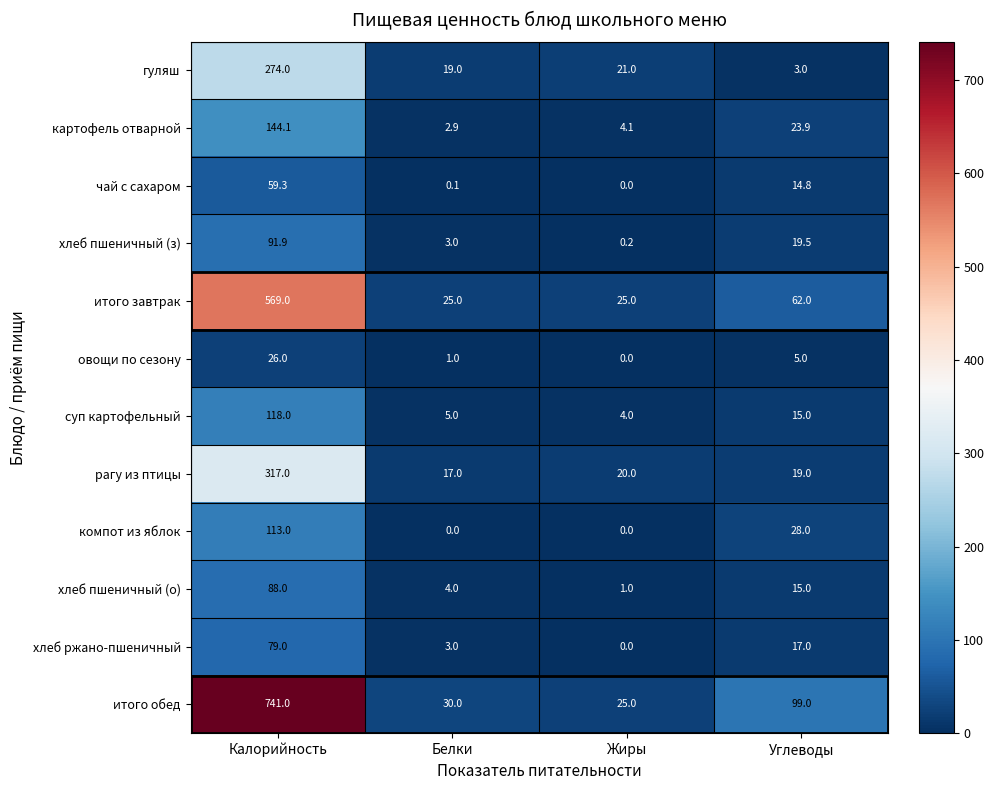

The value of суп картофельный at Жиры is 4.0. True or false?

True